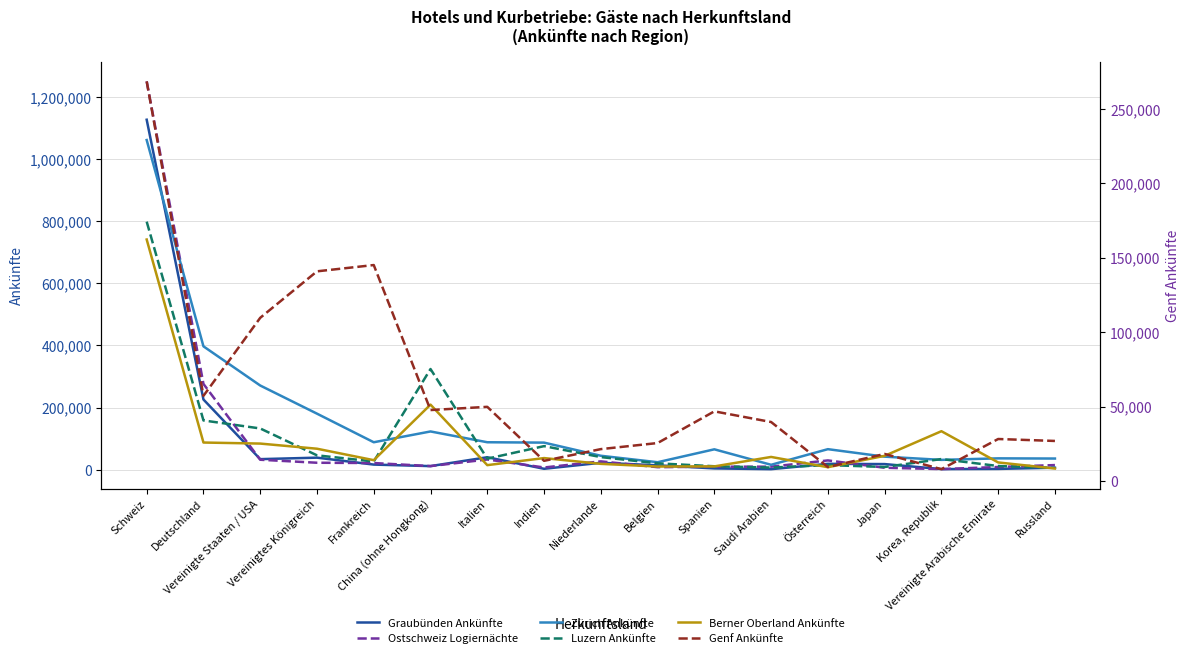

How many data points in Graubünden Ankünfte are above 16419?

8